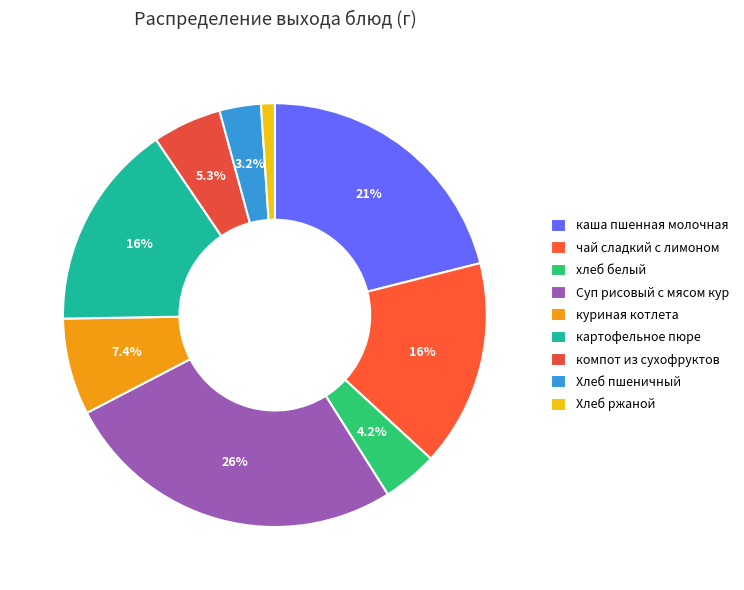

To the nearest percent, what portion does хлеб белый represent?

4%